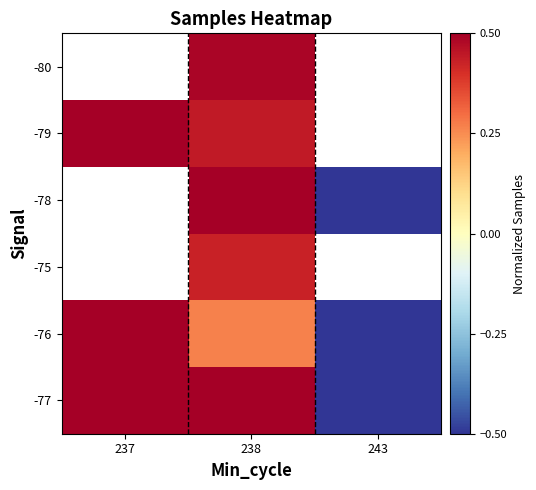

At which label is -76 closest to 0?

238